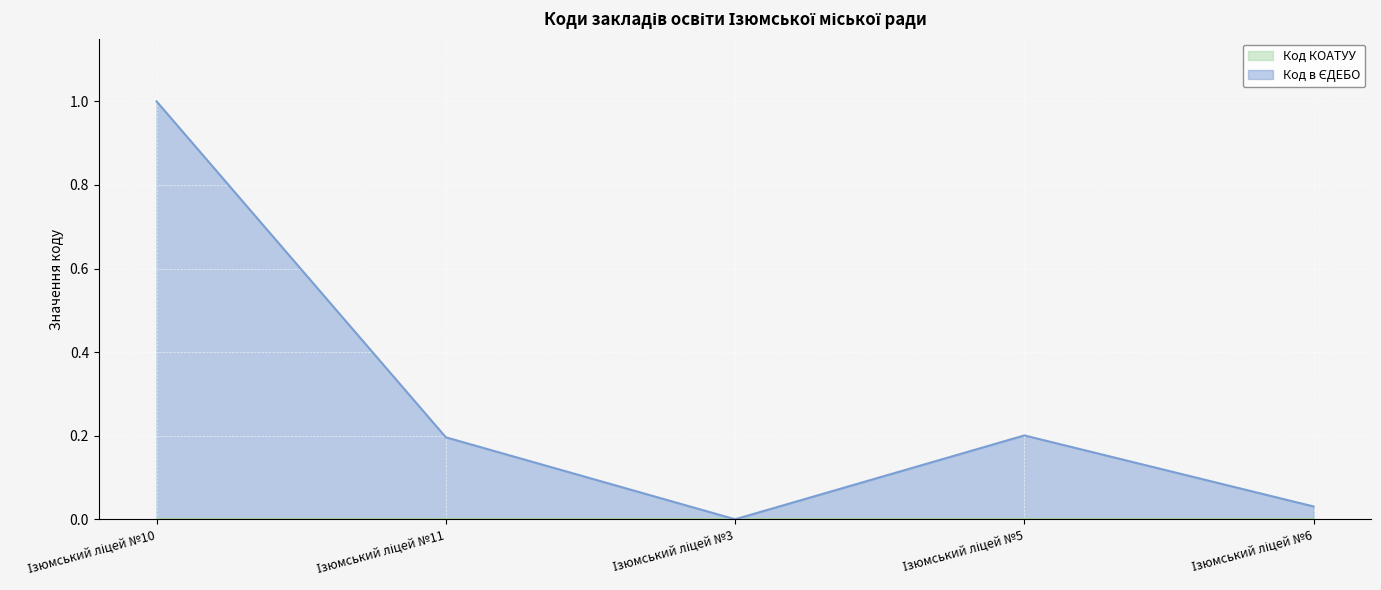

What is the label of the 4th point from the right?

Ізюмський ліцей №11